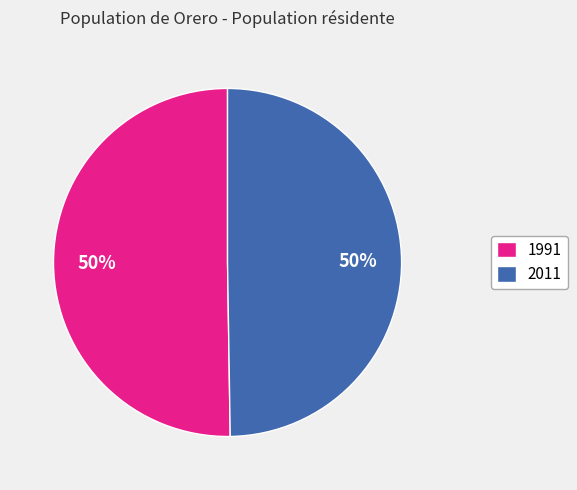

Approximately how many times larger is the value at 2011 compared to 1991?

1.0